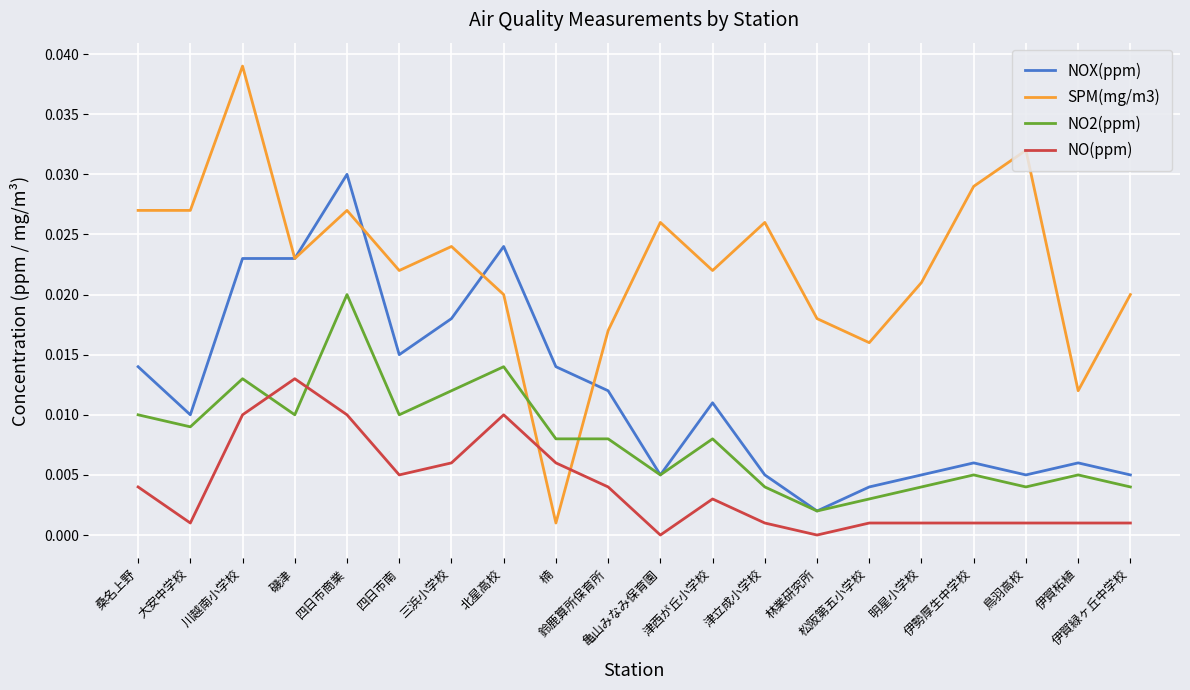

Where is the first local minimum for NOX(ppm)?

大安中学校